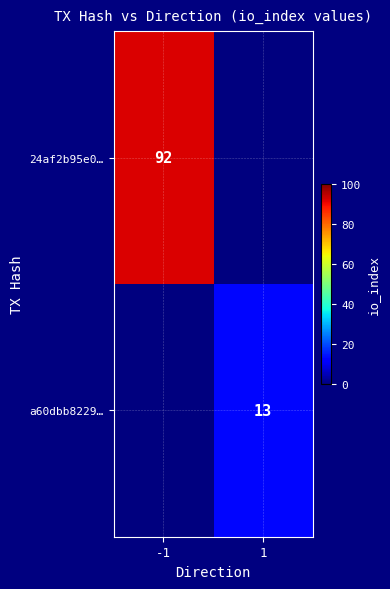

True or false: a60dbb8229… has a value of 13 at 1.

True